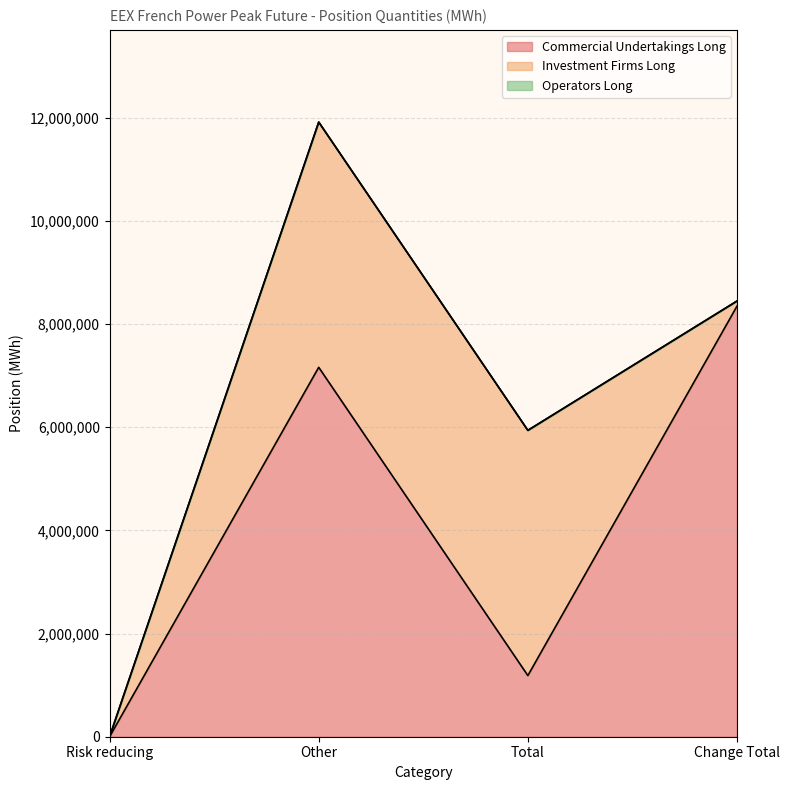

What value does the Investment Firms Long series have at Change Total?

99480